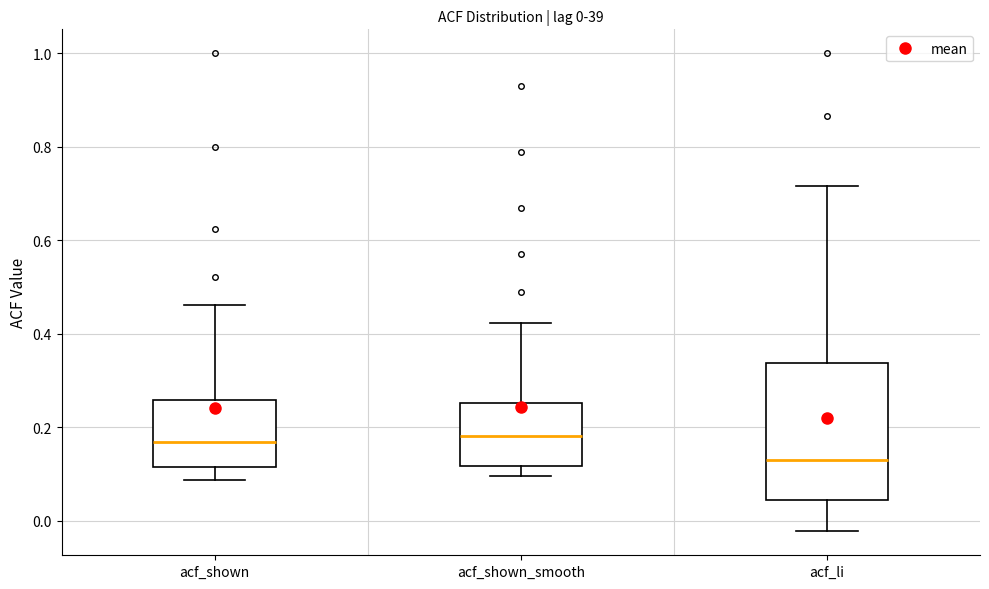

Comparing the boxes themselves (not the whiskers), which one is the tallest?

acf_li